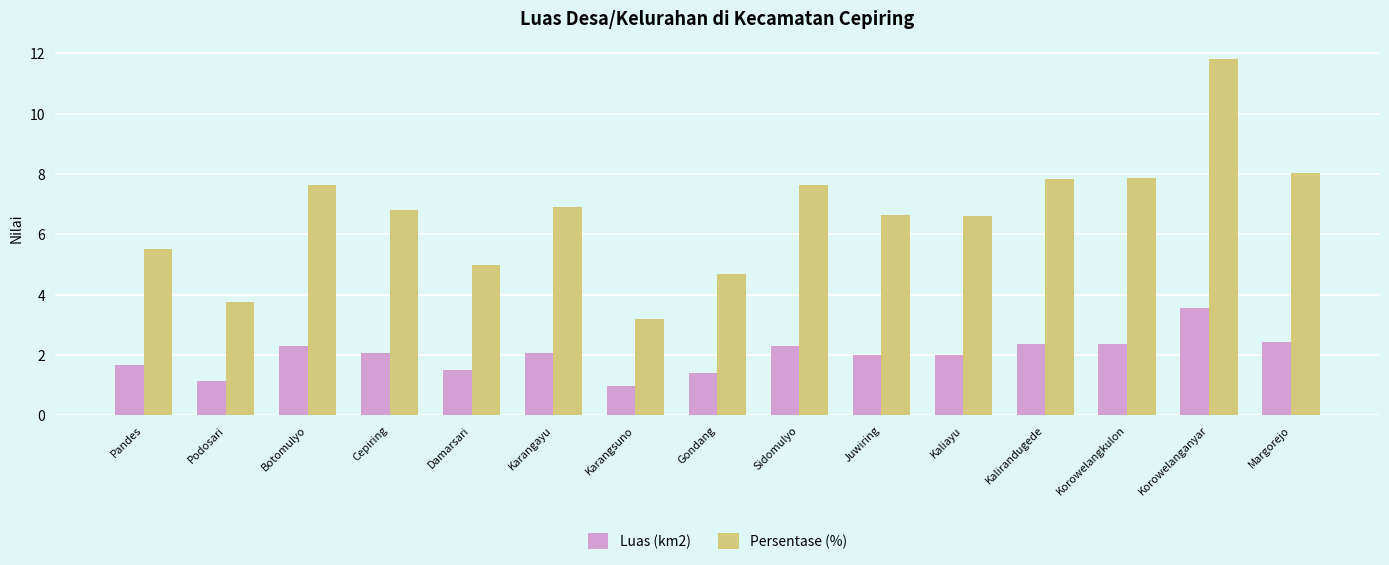

Which category has the lowest value in the Luas (km2) series?

Karangsuno